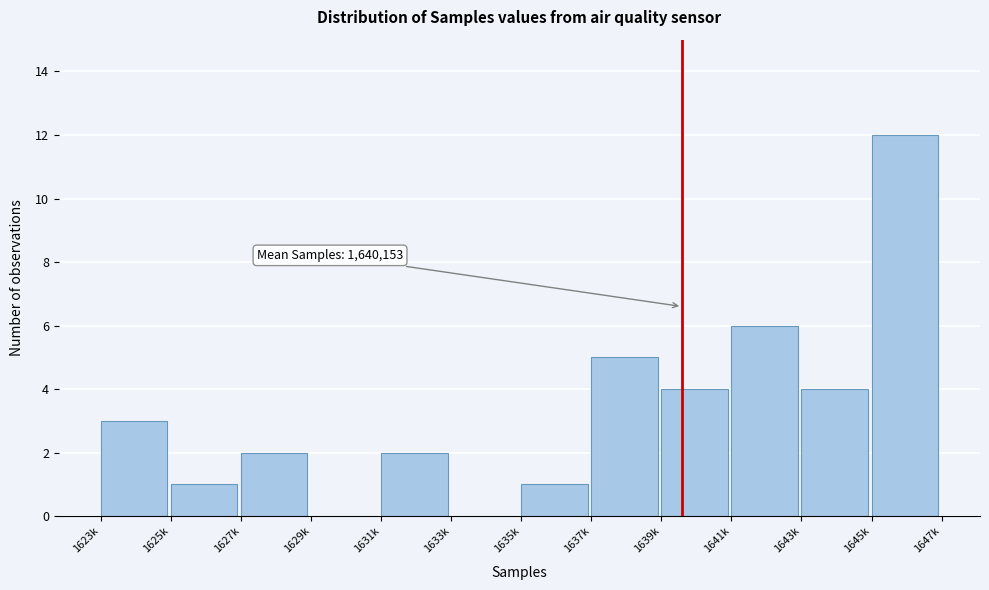

Reading left to right, extract all data points from this chart.

1623k=3	1625k=1	1627k=2	1629k=0	1631k=2	1633k=0	1635k=1	1637k=5	1639k=4	1641k=6	1643k=4	1645k=12